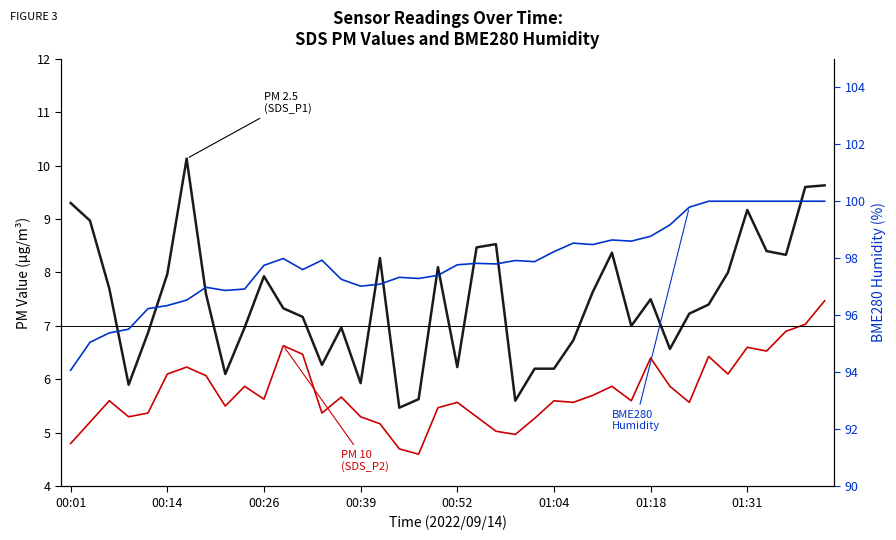

What is the label of the 1st point from the left?

00:01